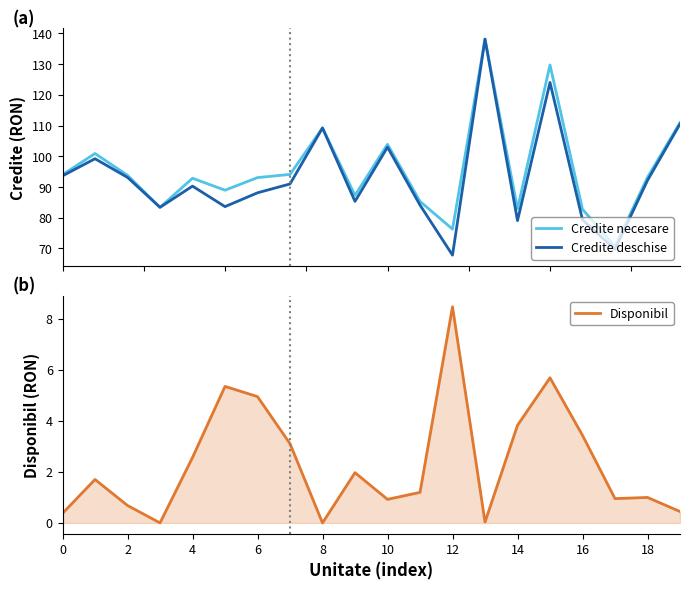

True or false: Credite necesare and Credite deschise cross at least once.

False